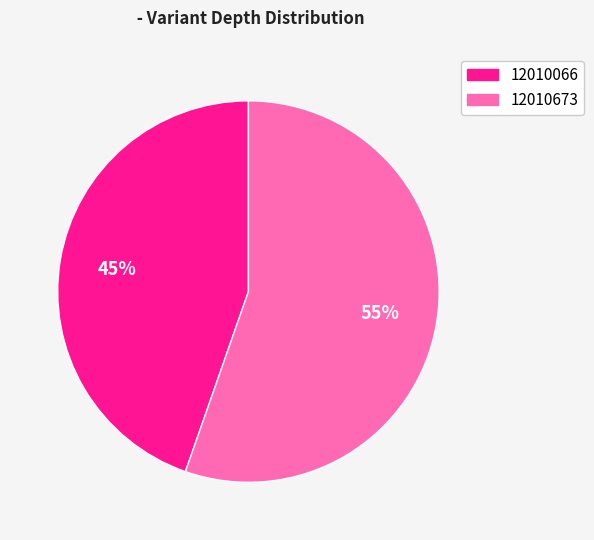

Which category has the smallest portion of the pie?

12010066